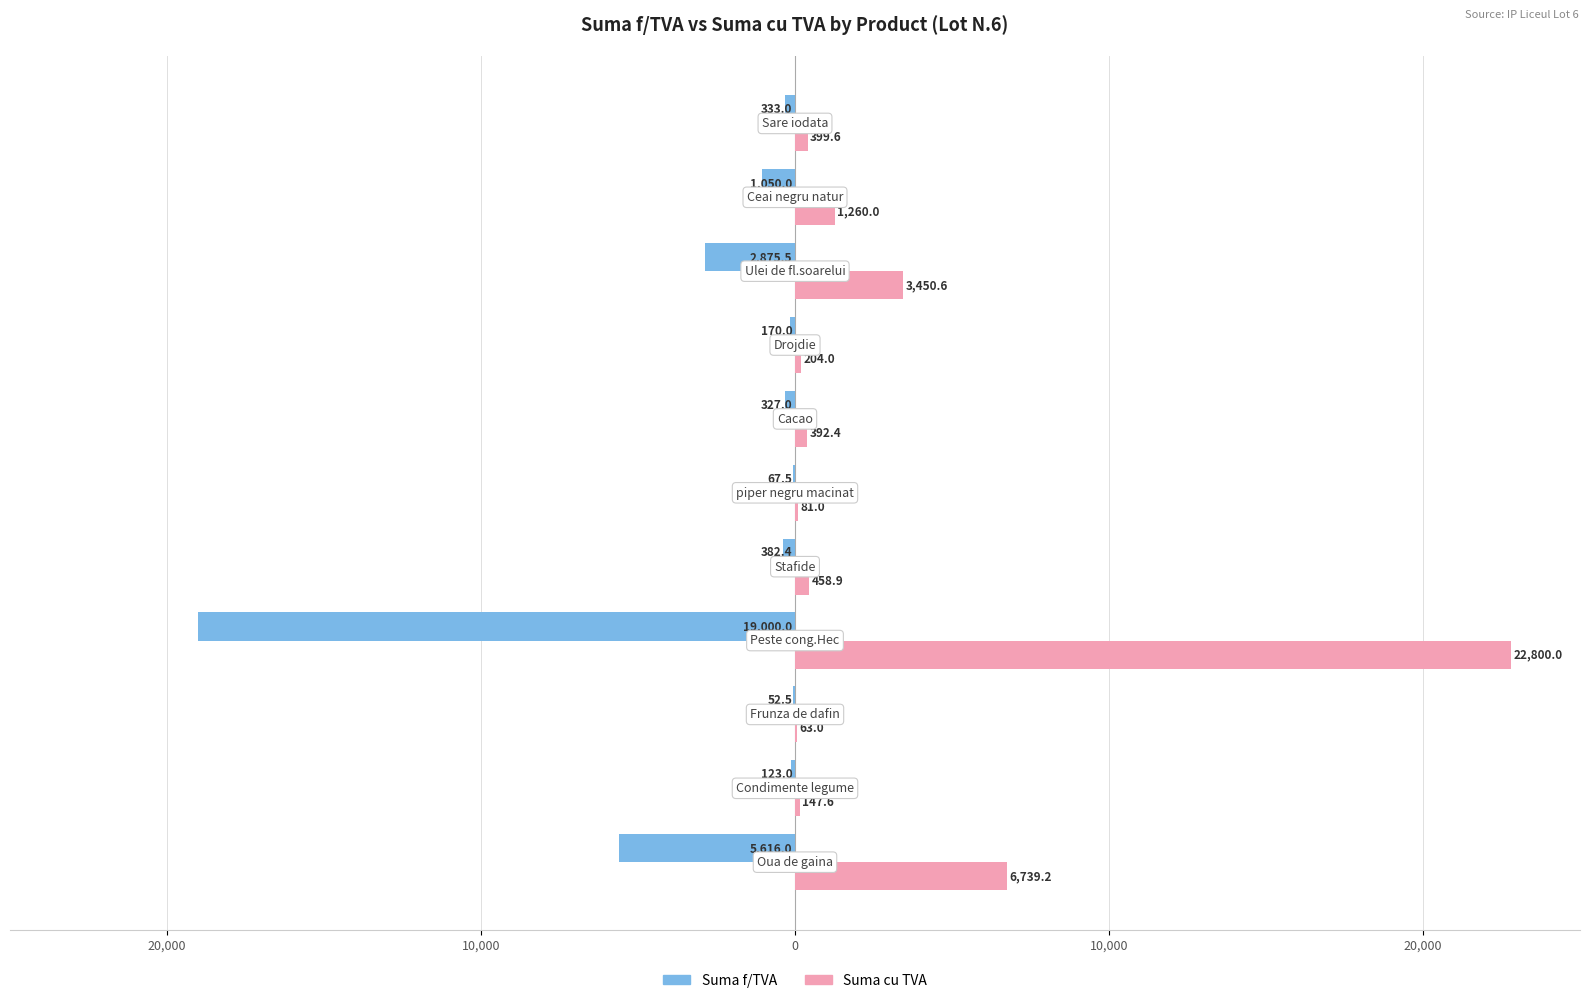

What are all the series names shown in the legend?

Suma f/TVA, Suma cu TVA